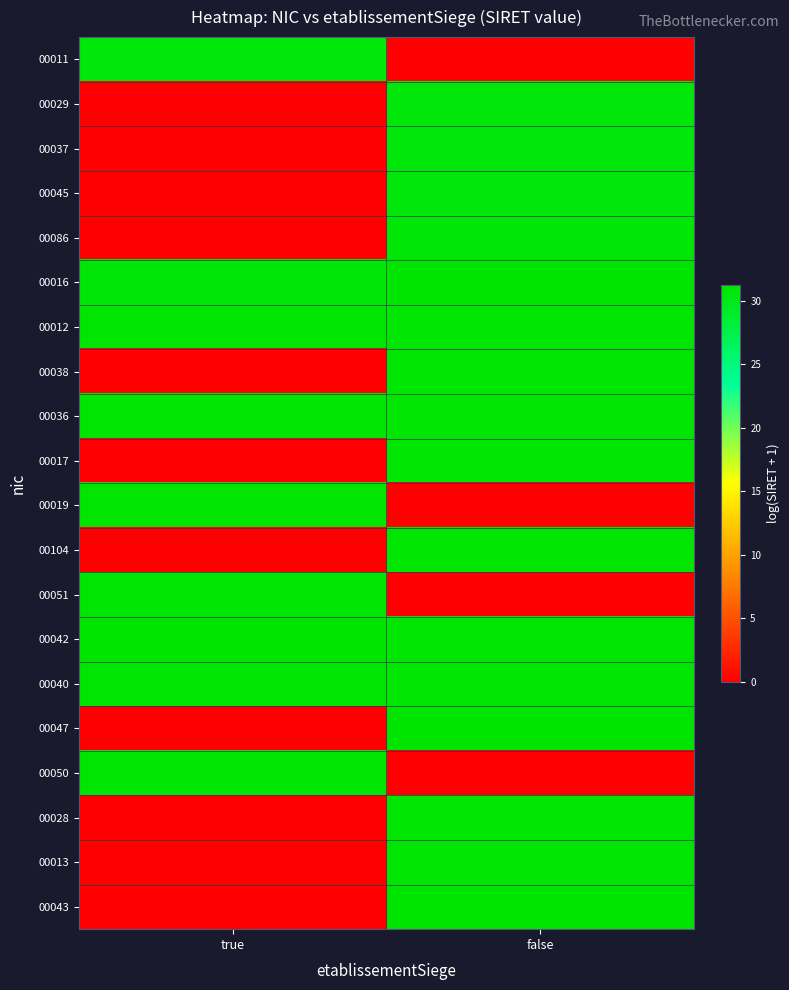

Reading left to right, extract all data points from this chart.

00011: true=30.7	false=0.0
00029: true=0.0	false=30.7
00037: true=0.0	false=30.7
00045: true=0.0	false=30.7
00086: true=0.0	false=30.8
00016: true=30.9	false=31.3
00012: true=31.0	false=31.1
00038: true=0.0	false=31.0
00036: true=31.1	false=31.1
00017: true=0.0	false=31.1
00019: true=31.1	false=0.0
00104: true=0.0	false=31.1
00051: true=31.1	false=0.0
00042: true=31.2	false=31.0
00040: true=31.1	false=31.1
00047: true=0.0	false=31.2
00050: true=31.1	false=0.0
00028: true=0.0	false=31.1
00013: true=0.0	false=31.1
00043: true=0.0	false=31.2